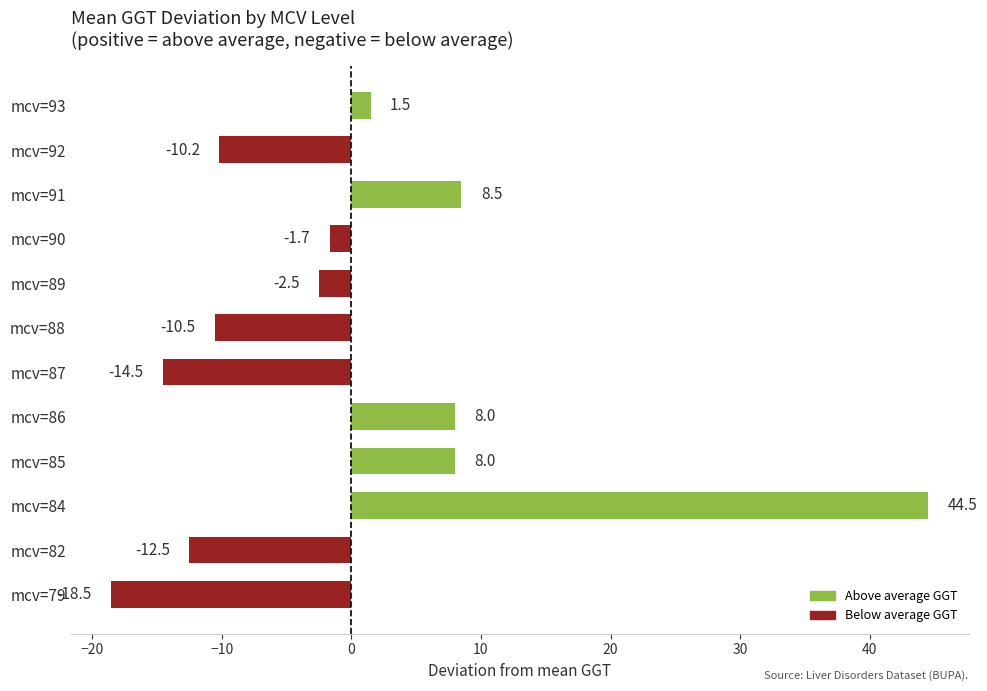

Which category has the lowest value across all series?

mcv=79